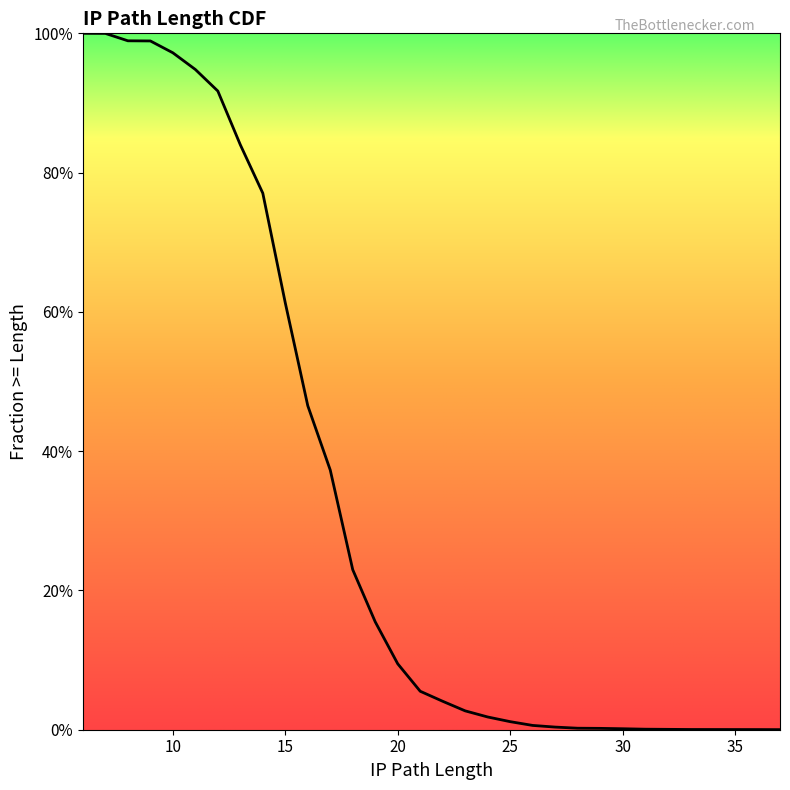

At which category does the chart reach its peak across all series?

6